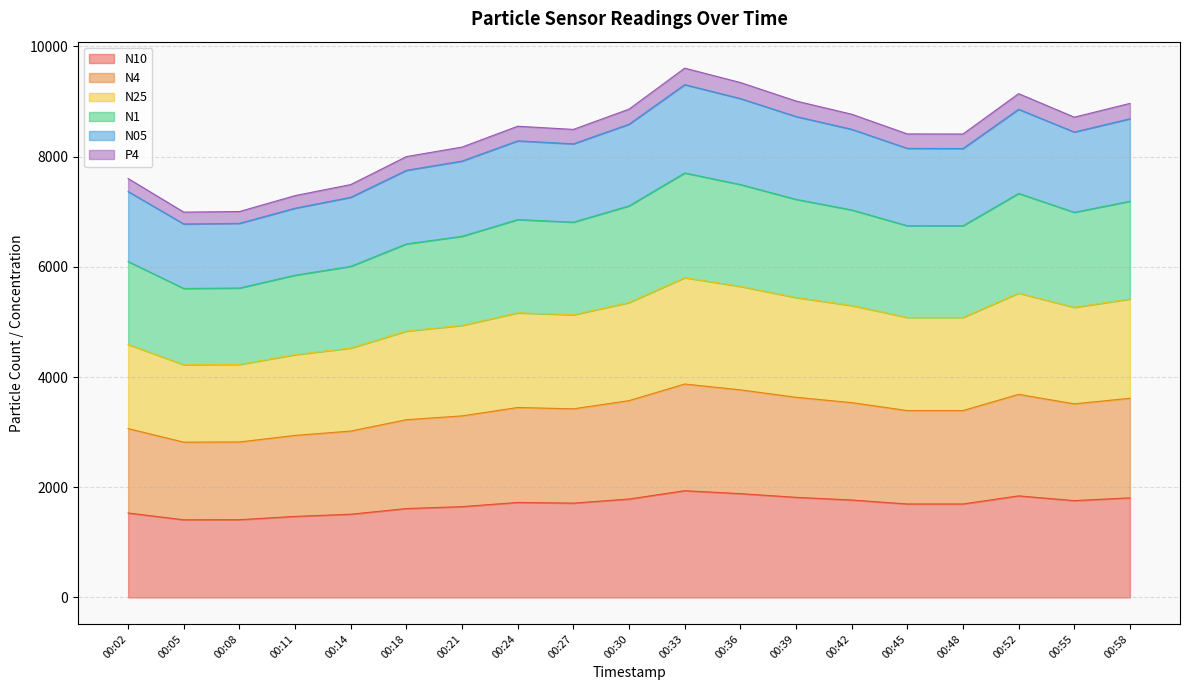

What are all the series names shown in the legend?

N10, N4, N25, N1, N05, P4